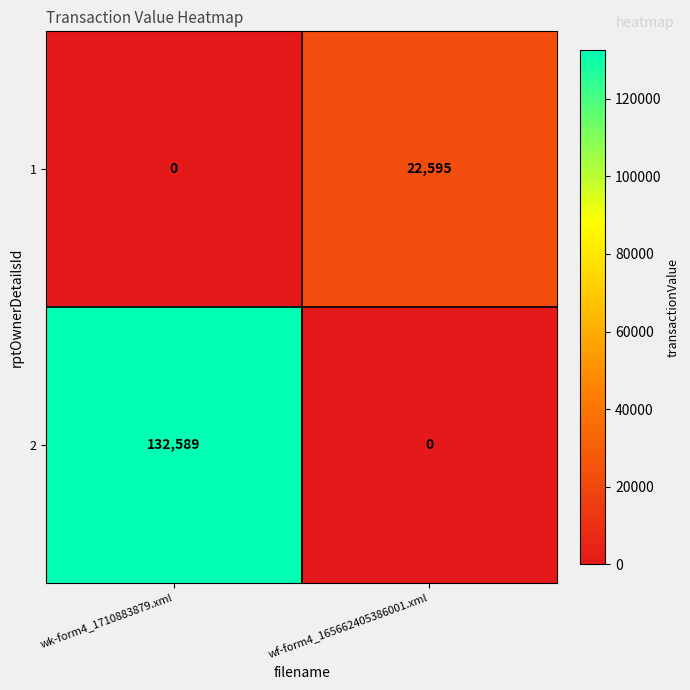

Which category has the lowest value in the 2 series?

wf-form4_165662405386001.xml